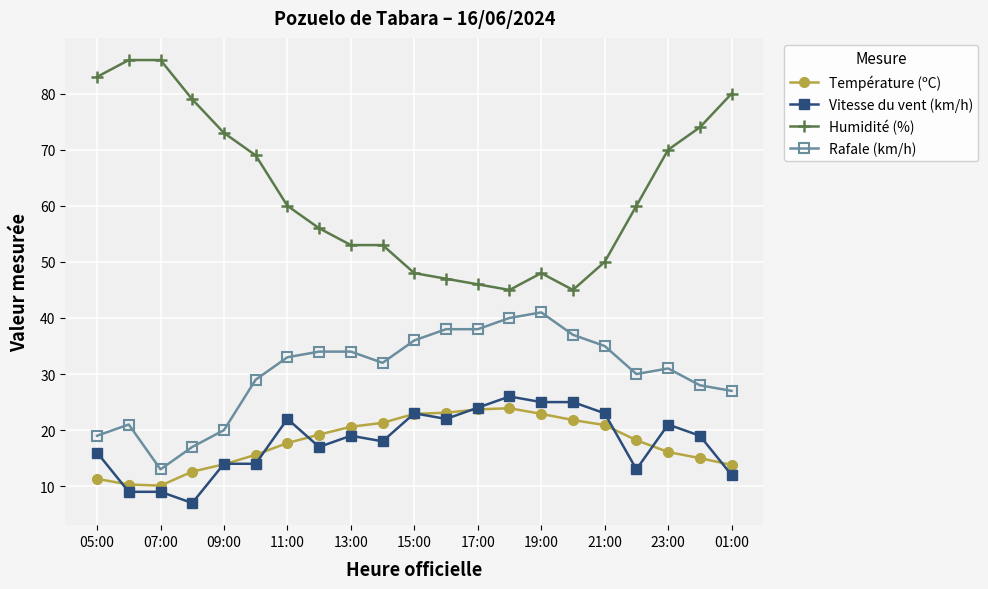

What are all the series names shown in the legend?

Température (ºC), Vitesse du vent (km/h), Humidité (%), Rafale (km/h)